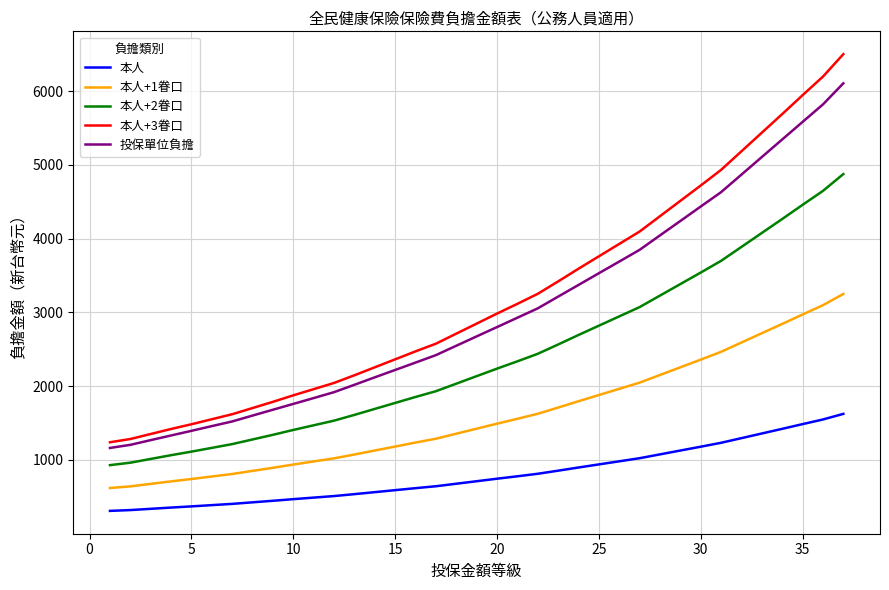

True or false: 本人+2眷口 and 本人+3眷口 cross at least once.

False